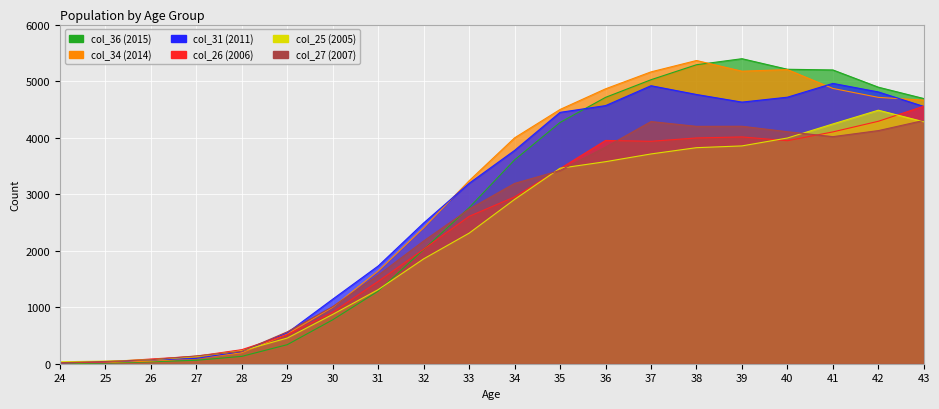

Where does the col_26 series first go above 2951?

35